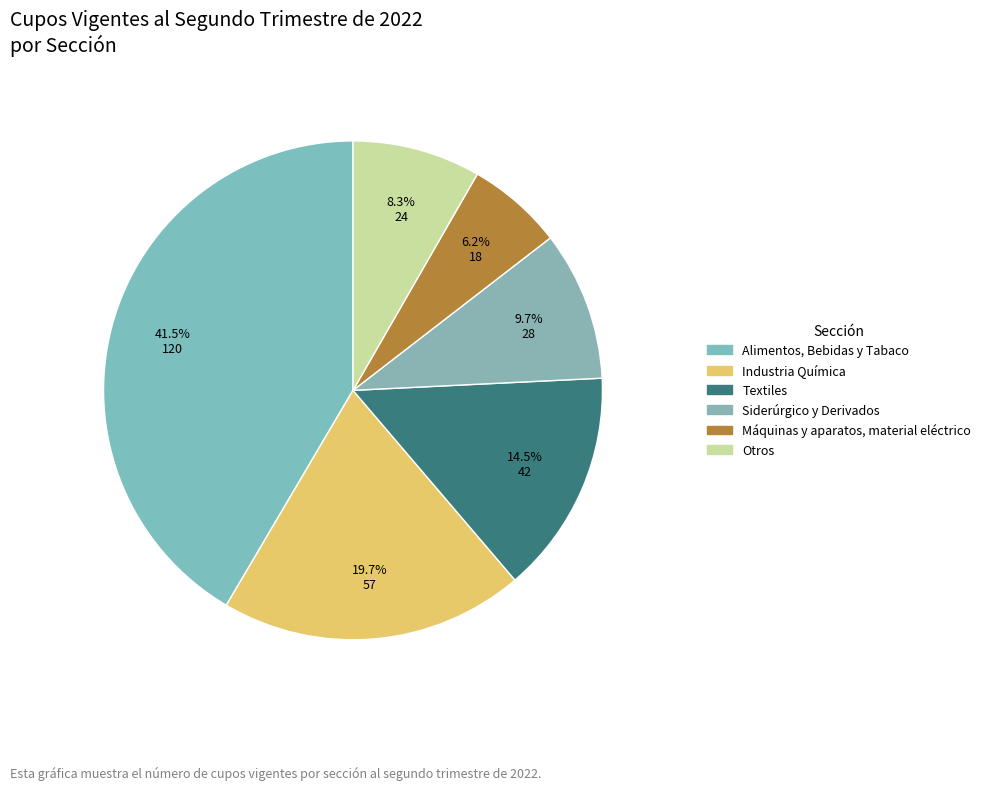

What is the smallest slice in the pie chart?

Máquinas y aparatos, material eléctrico